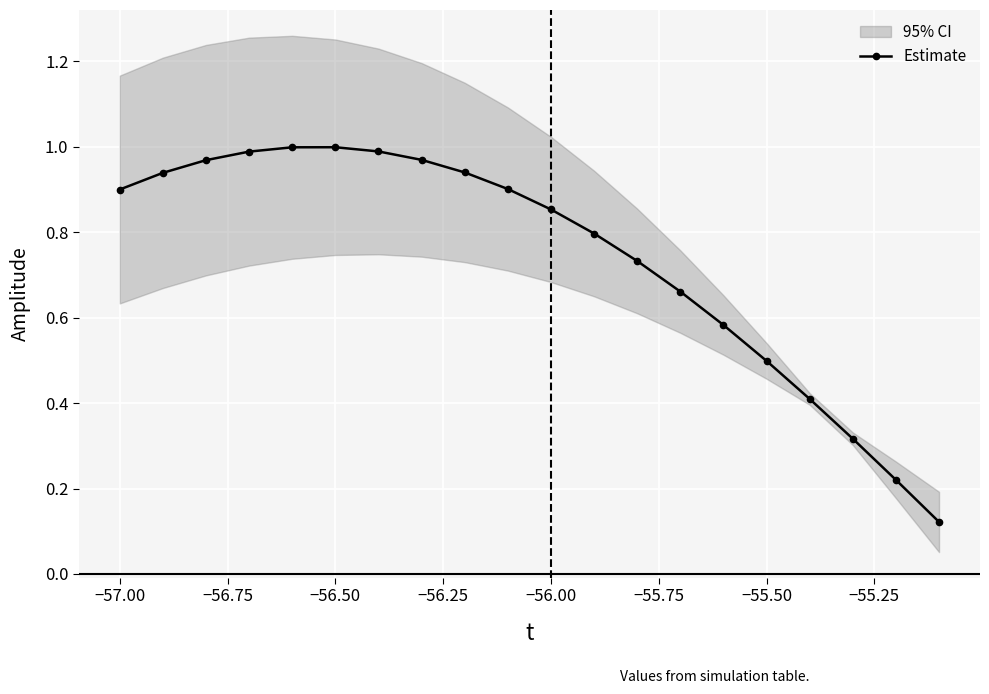

The Estimate series shows 0.2 at −56.50. True or false?

False